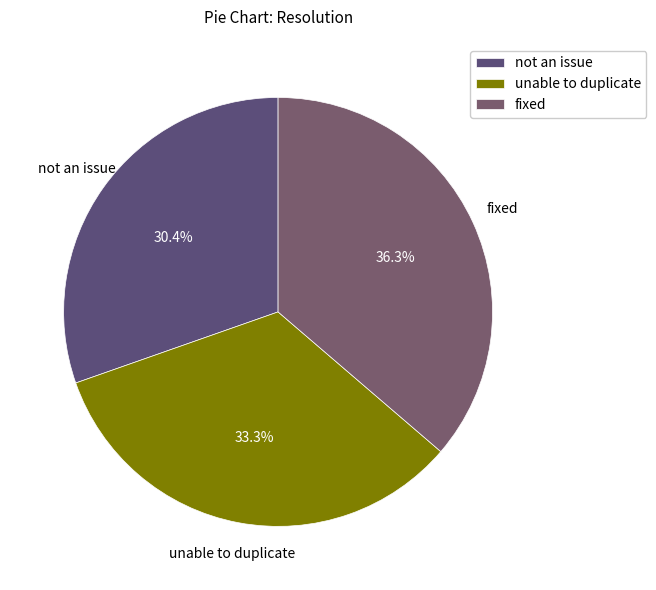

Which category has the biggest portion of the pie?

fixed